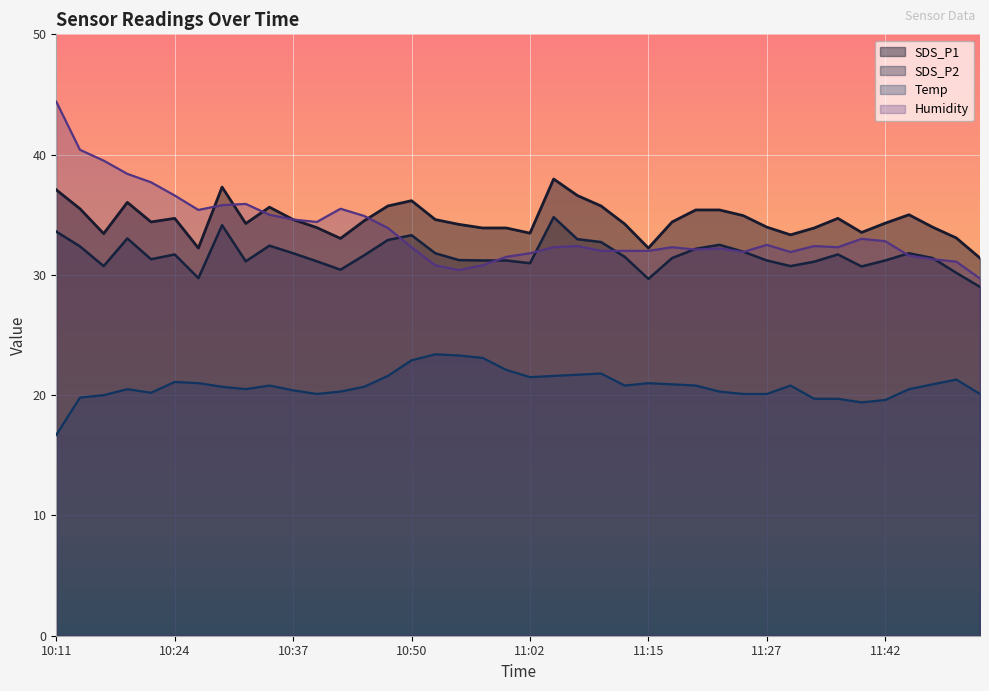

List the series in order of their peak value, lowest first.

Temp, SDS_P2, SDS_P1, Humidity